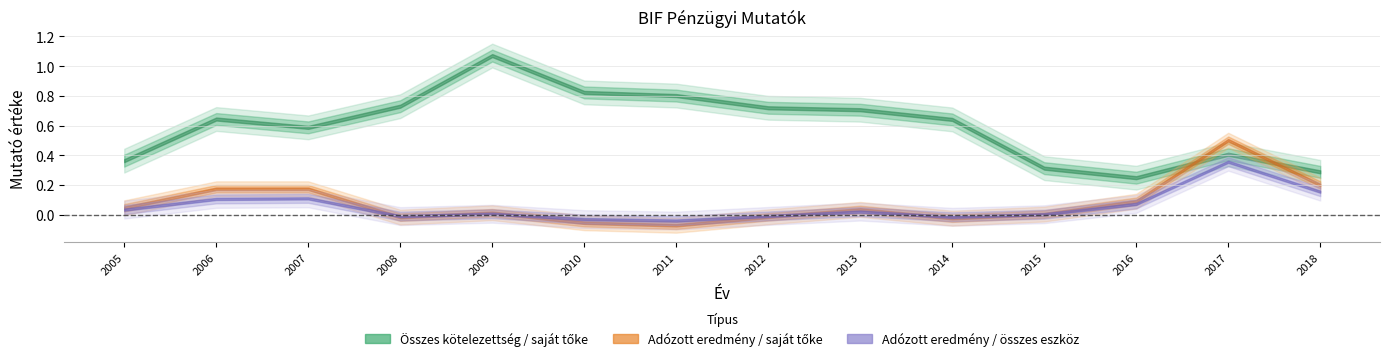

Reading left to right, what are all the values shown in this chart?

Összes kötelezettség / saját tőke: 0.4	0.6	0.6	0.7	1.1	0.8	0.8	0.7	0.7	0.6	0.3	0.2	0.4	0.3
Adózott eredmény / saját tőke: 0.0	0.2	0.2	-0.0	0.0	-0.1	-0.1	-0.0	0.0	-0.0	0.0	0.1	0.5	0.2
Adózott eredmény / összes eszköz: 0.0	0.1	0.1	-0.0	0.0	-0.0	-0.0	-0.0	0.0	-0.0	0.0	0.1	0.4	0.2